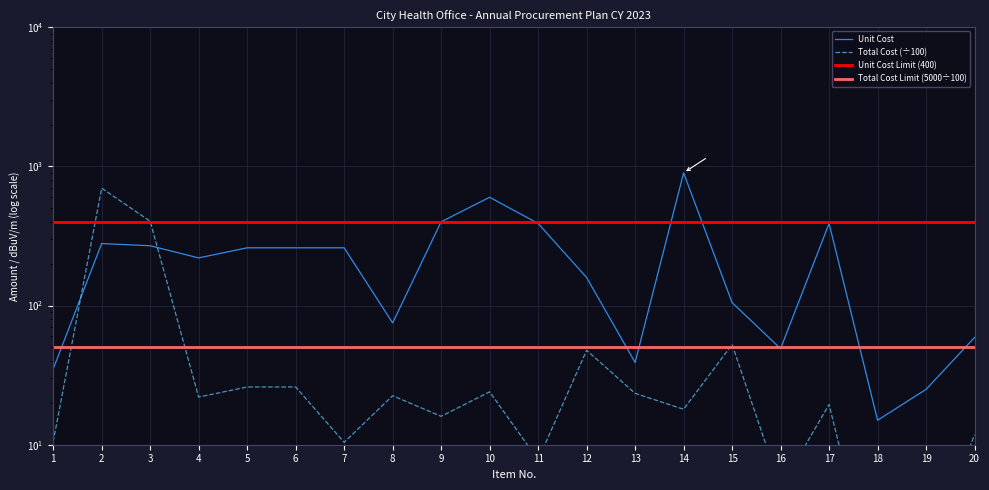

What is the difference between the highest and lowest values at 6?

234.0